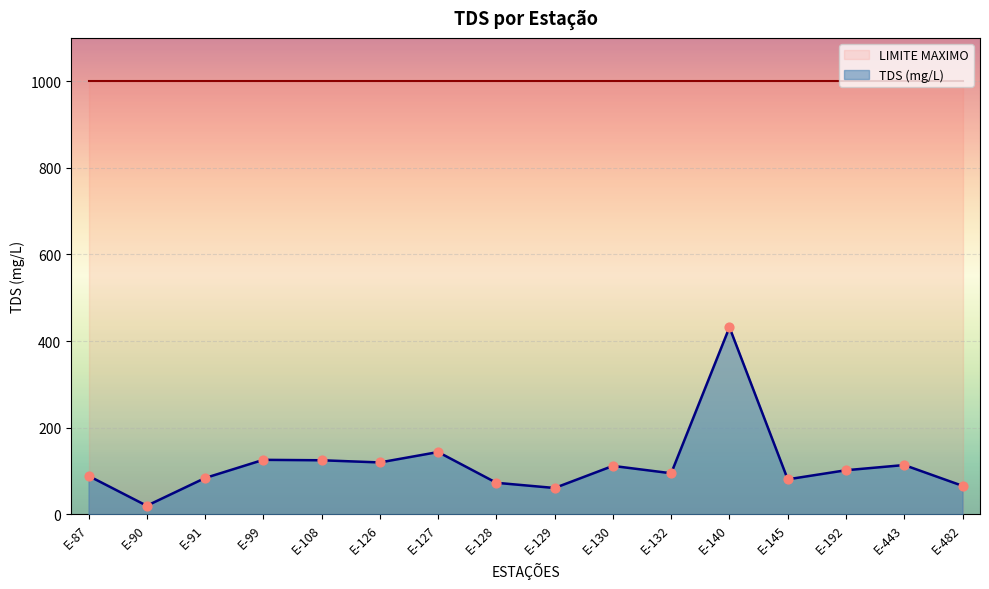

Which has a higher value, E-129 or E-443?

E-443